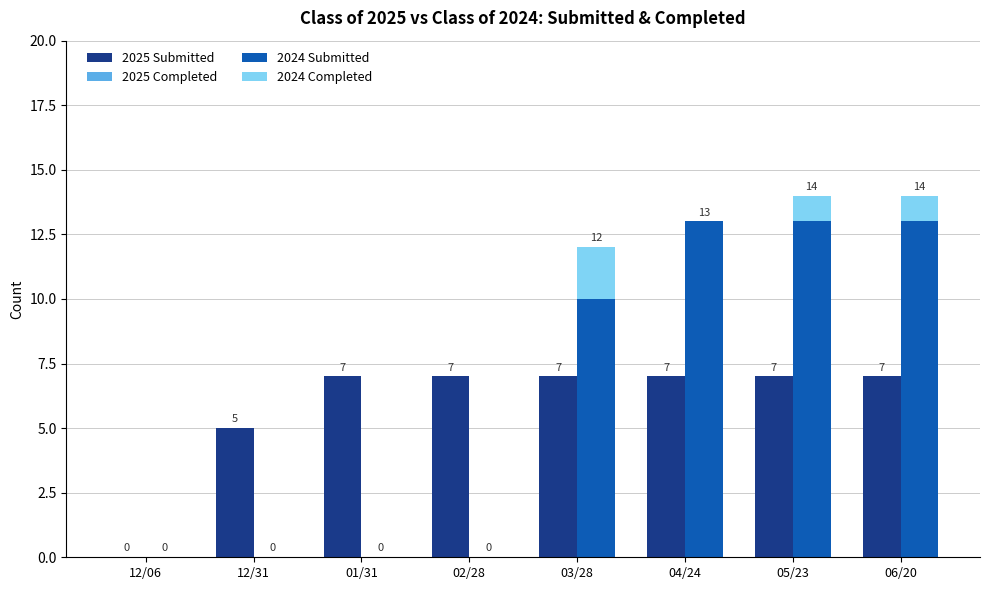

What is the label of the 5th bar from the right?

02/28